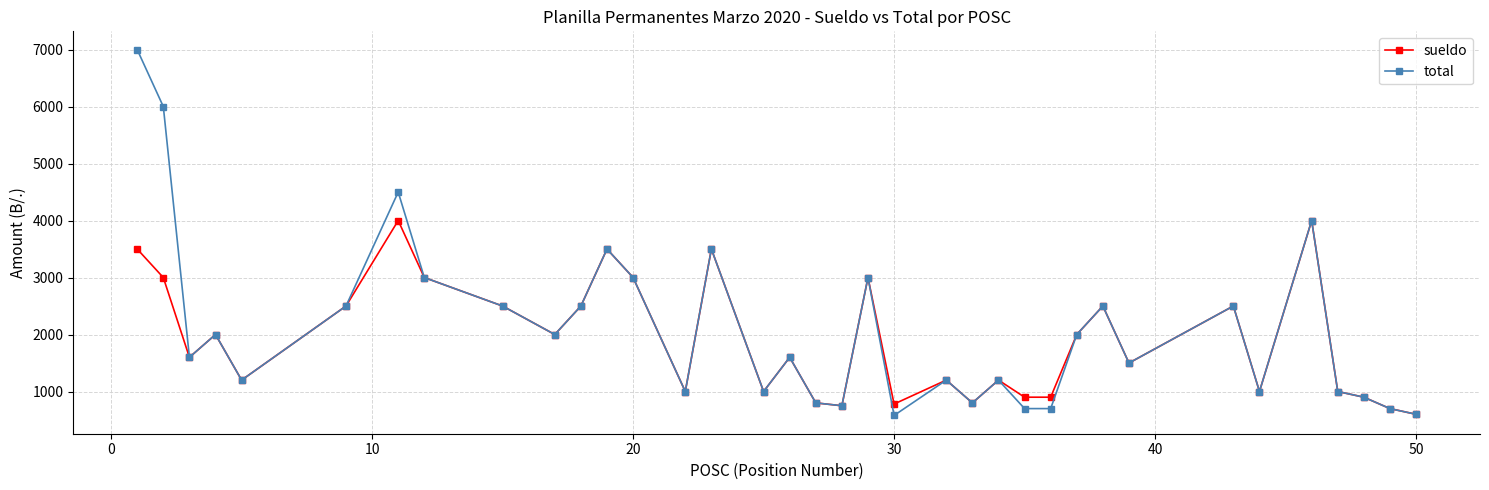

What is the greatest value displayed?

7000